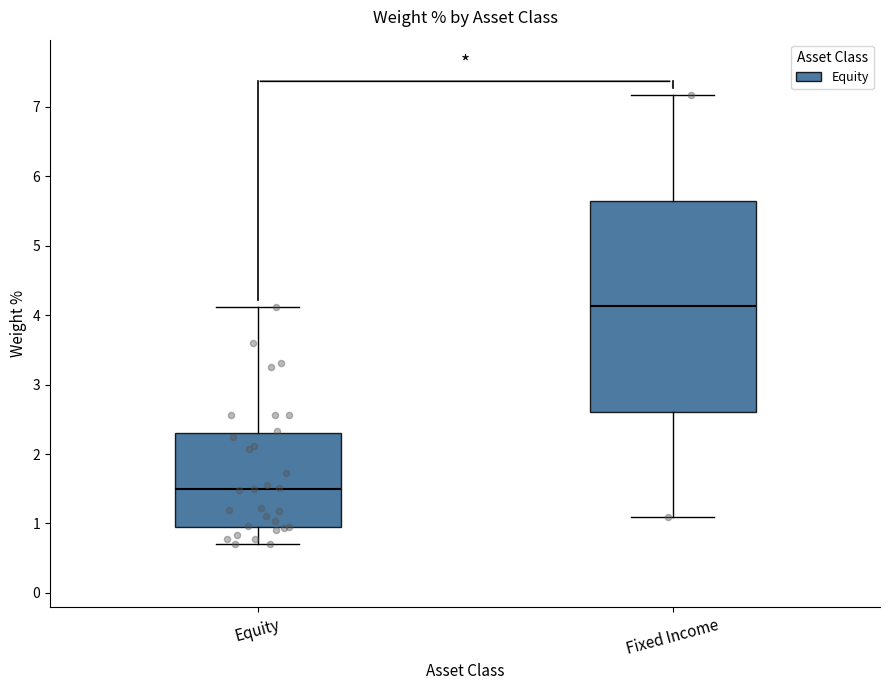

Where is the upper edge of the box for Equity on the y-axis? The values are not printed on the chart, so give them approximately, as read against the axis.

2.3